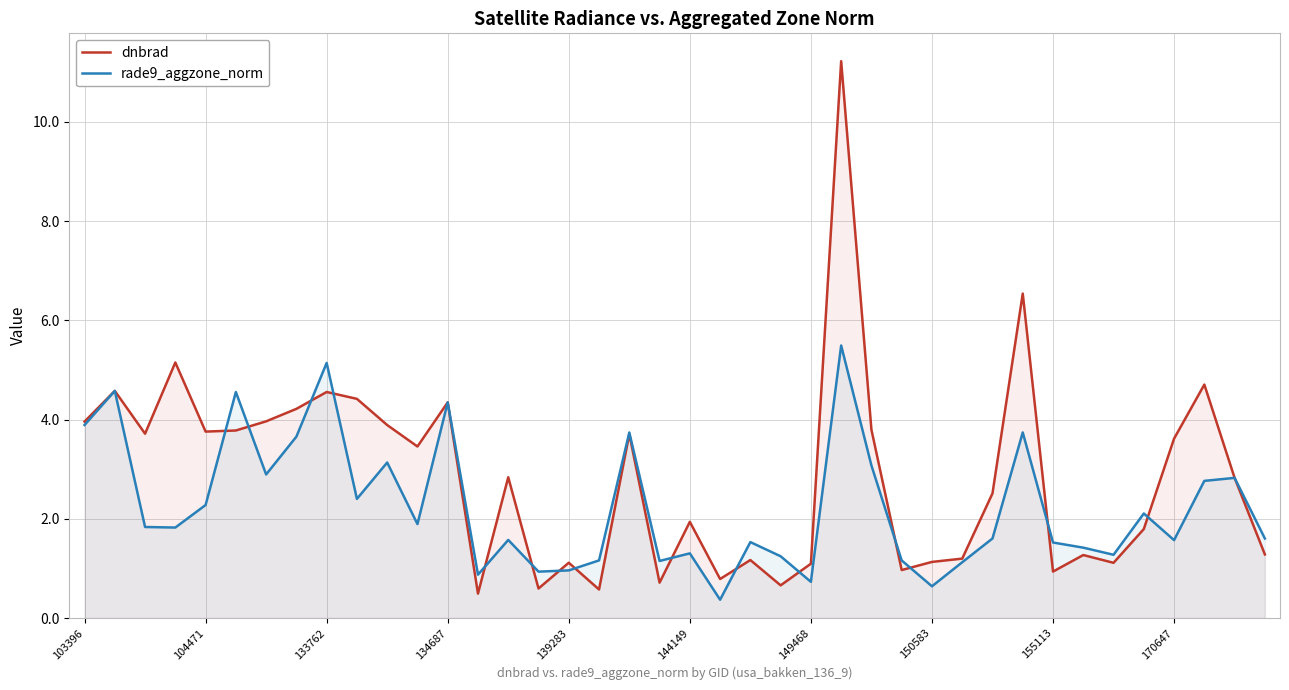

Which category has the lowest value across all series?

21